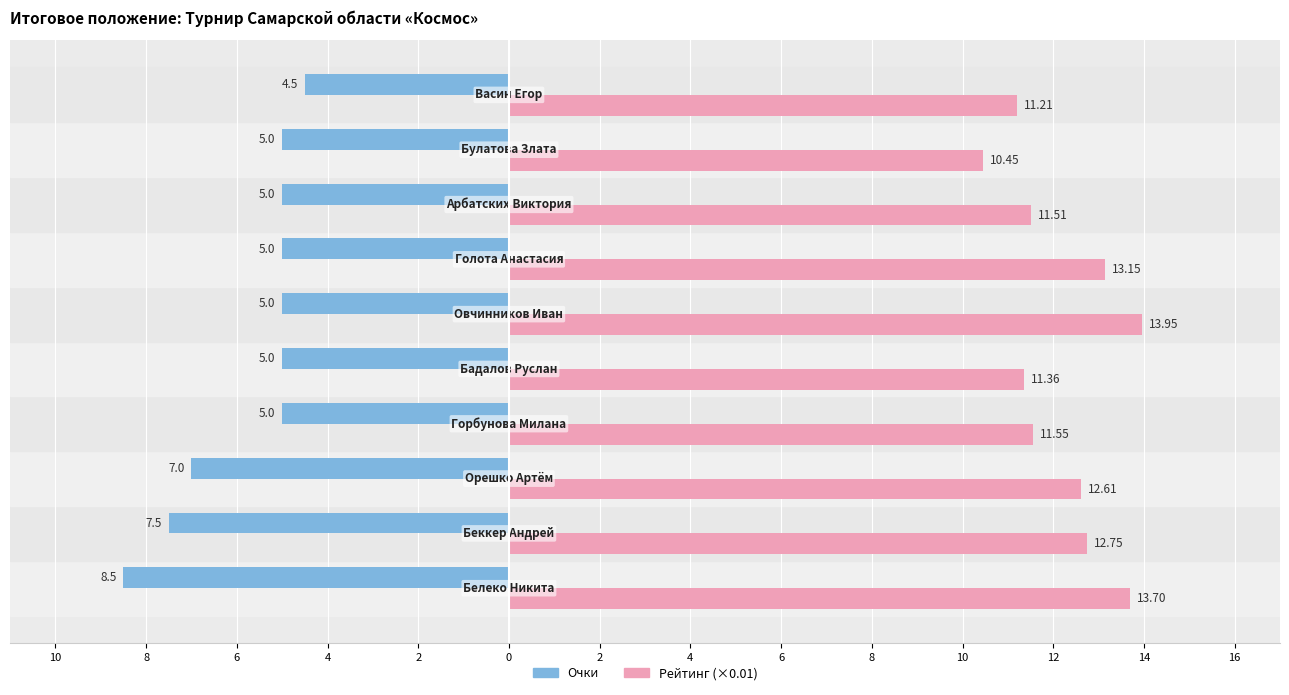

Reading left to right, list all the values displayed in this chart.

Очки: -8.5	-7.5	-7.0	-5.0	-5.0	-5.0	-5.0	-5.0	-5.0	-4.5
Рейтинг (×0.01): 13.7	12.8	12.6	11.6	11.4	13.9	13.2	11.5	10.4	11.2